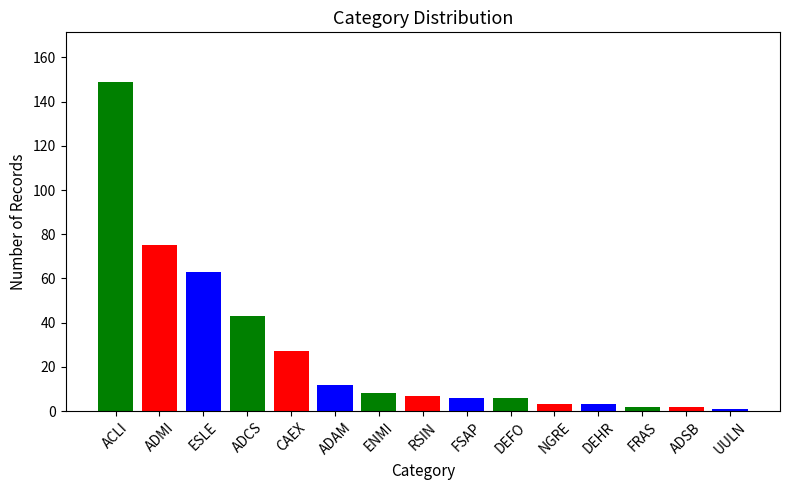

What is the difference between the second highest and minimum values?

74